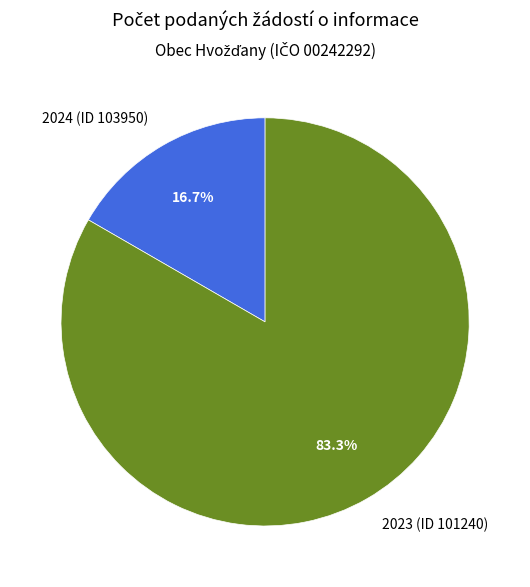

What is the largest slice in the pie chart?

2023 (ID 101240)